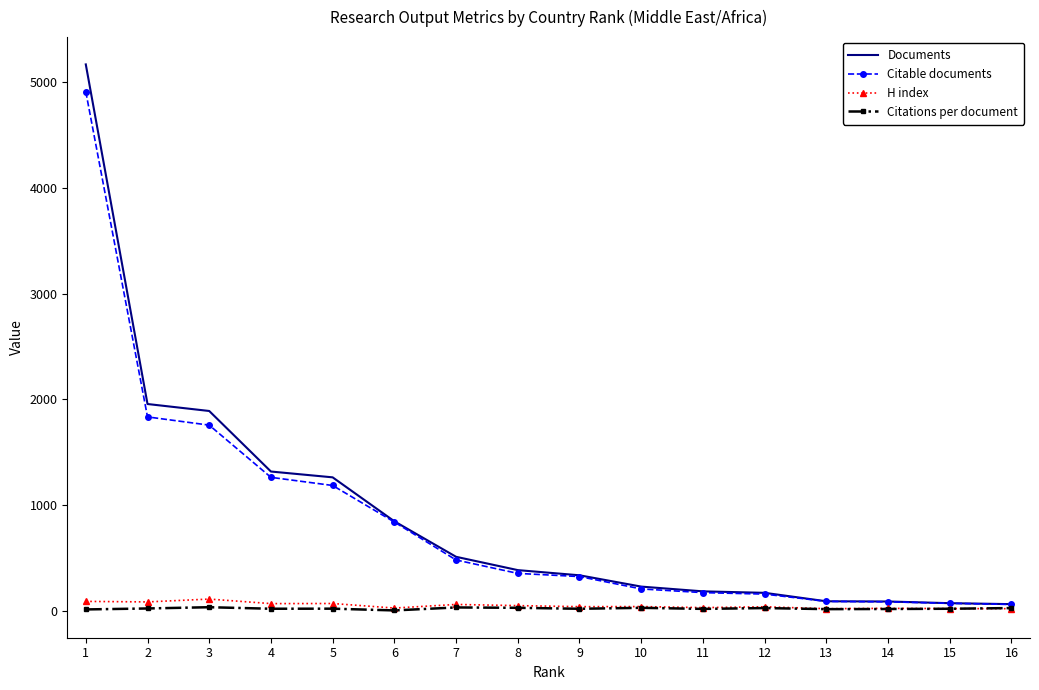

The Citations per document series shows 19.4 at 15. True or false?

True